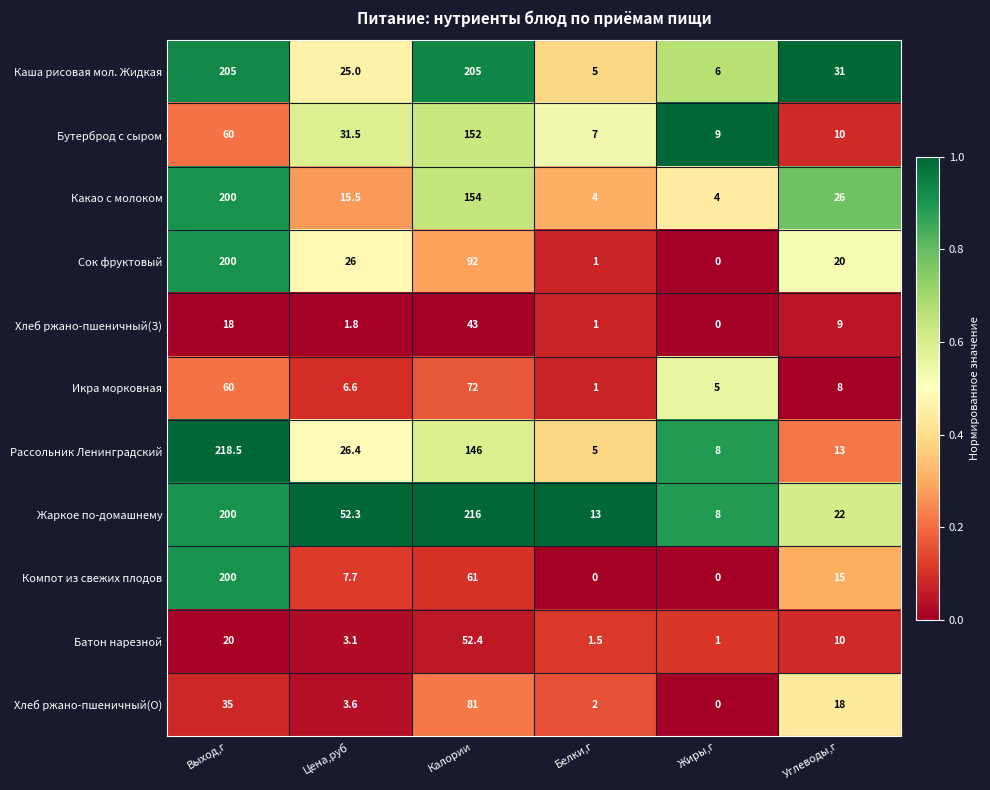

Between Белки,г and Жиры,г, which series saw the biggest shift?

Жаркое по-домашнему